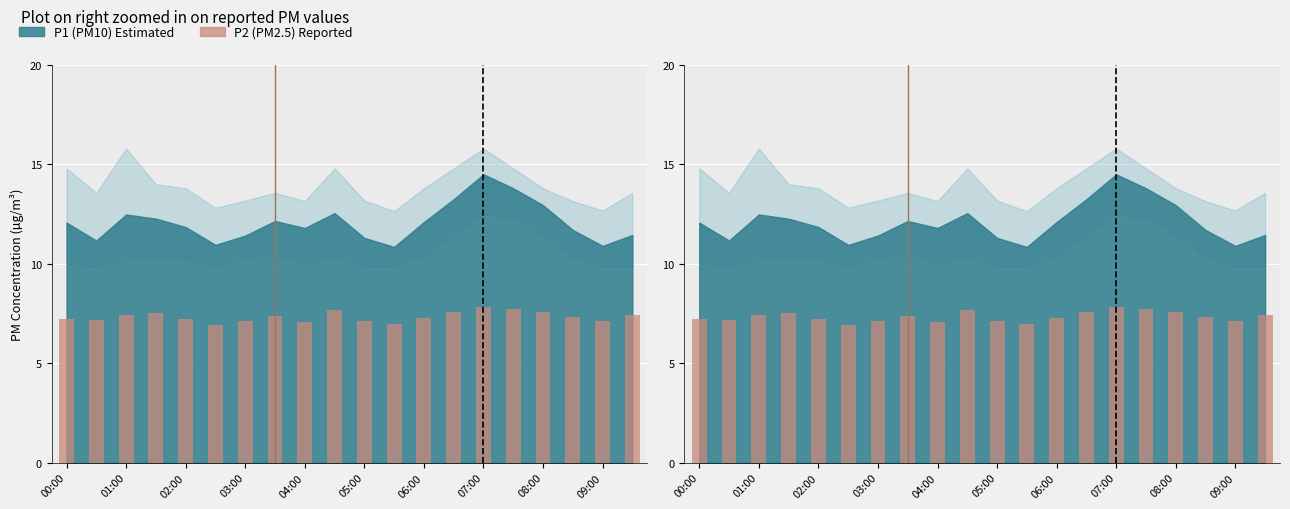

The value at 09:00 is 7.1. True or false?

True